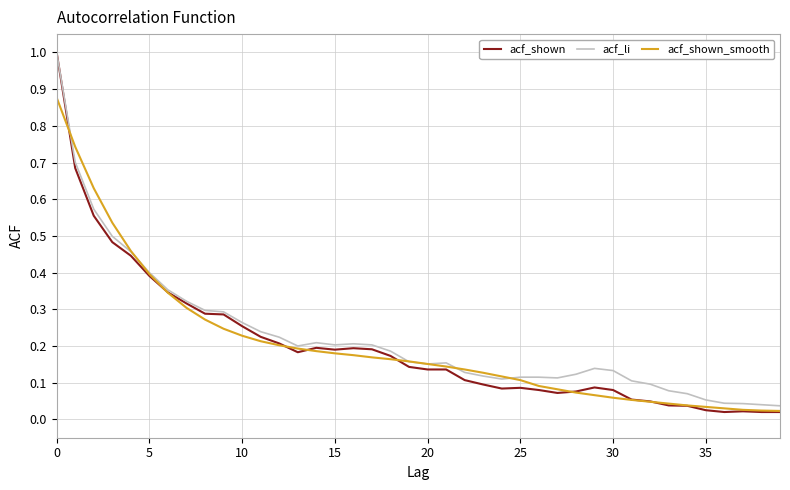

What is the greatest value displayed?

1.0